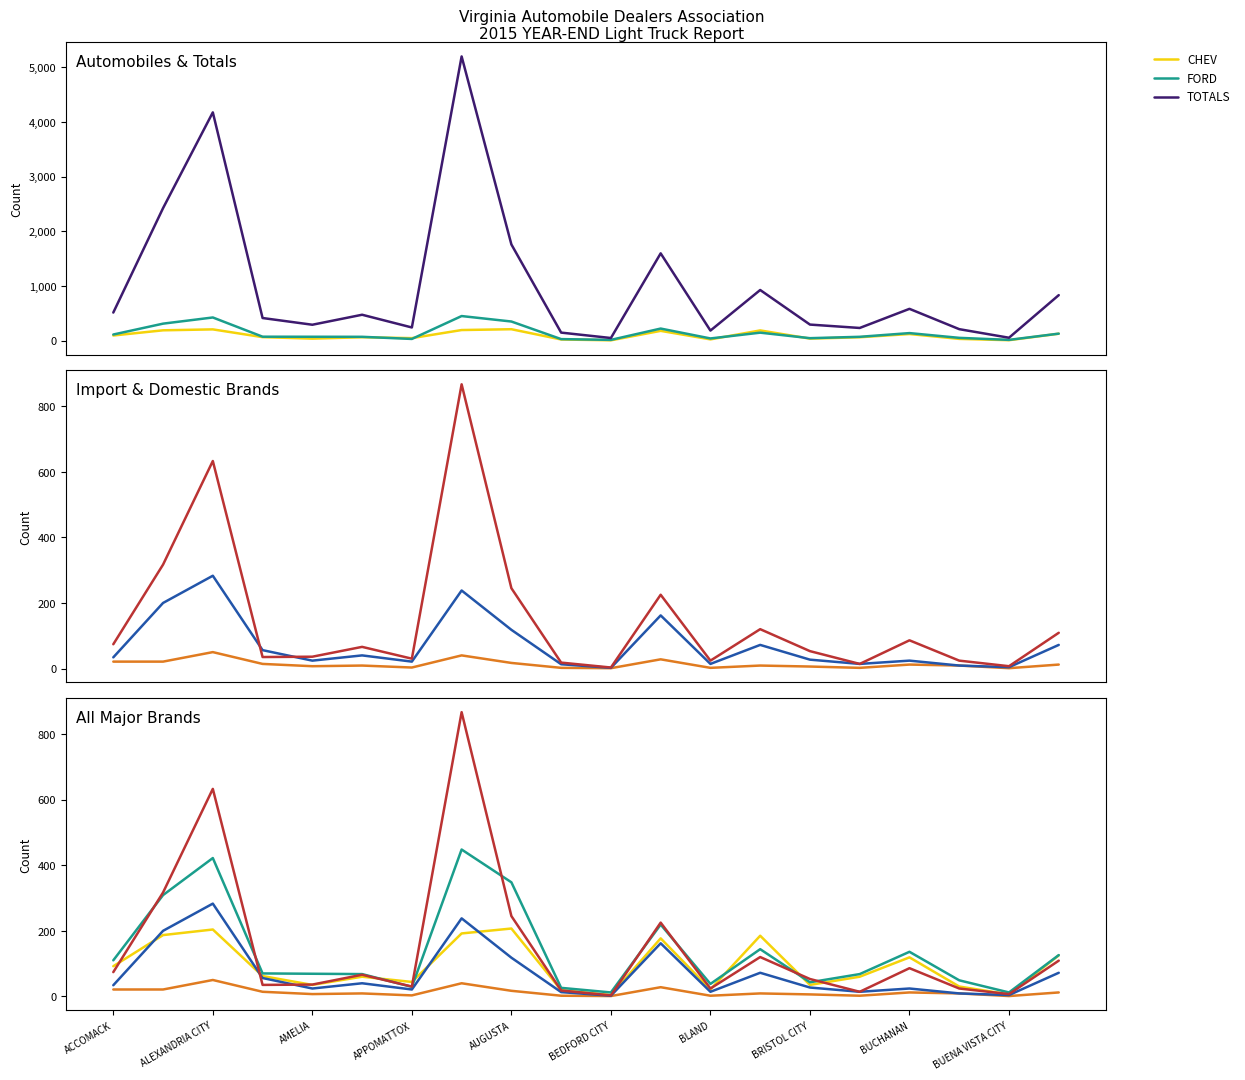

What is the label of the 3rd point from the right?

17